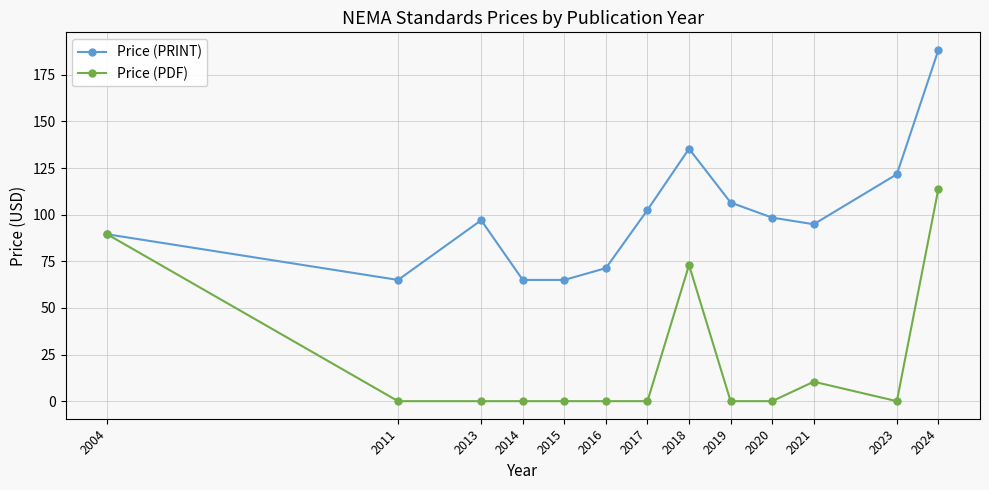

How many values in the Price (PRINT) series are below 97?

6